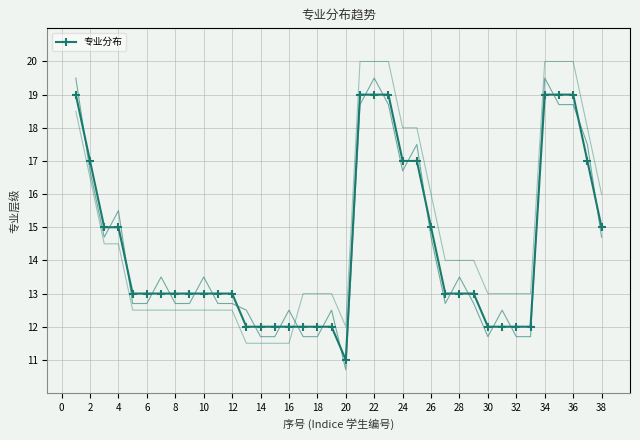

True or false: 专业分布 has a value of 13 at 12.

True